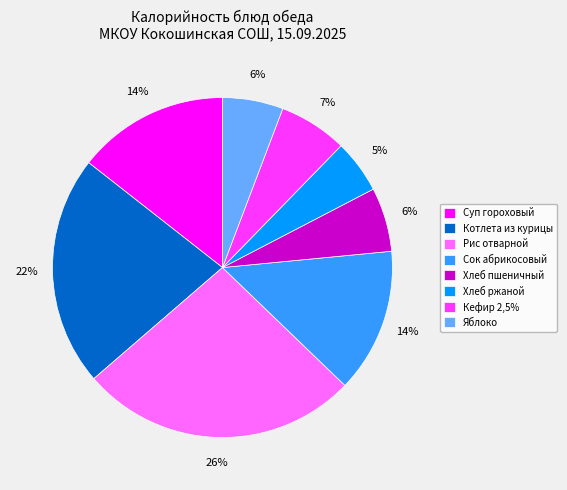

Do Хлеб ржаной and Яблоко together represent more than half of the pie?

No